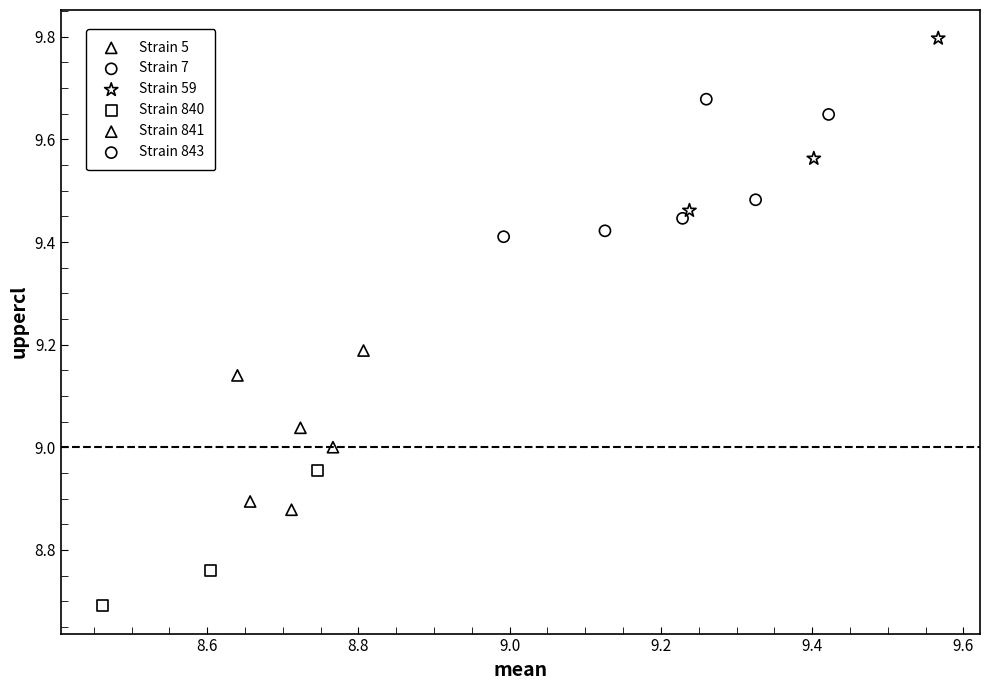

Which series reaches the maximum Y coordinate?

Strain 59